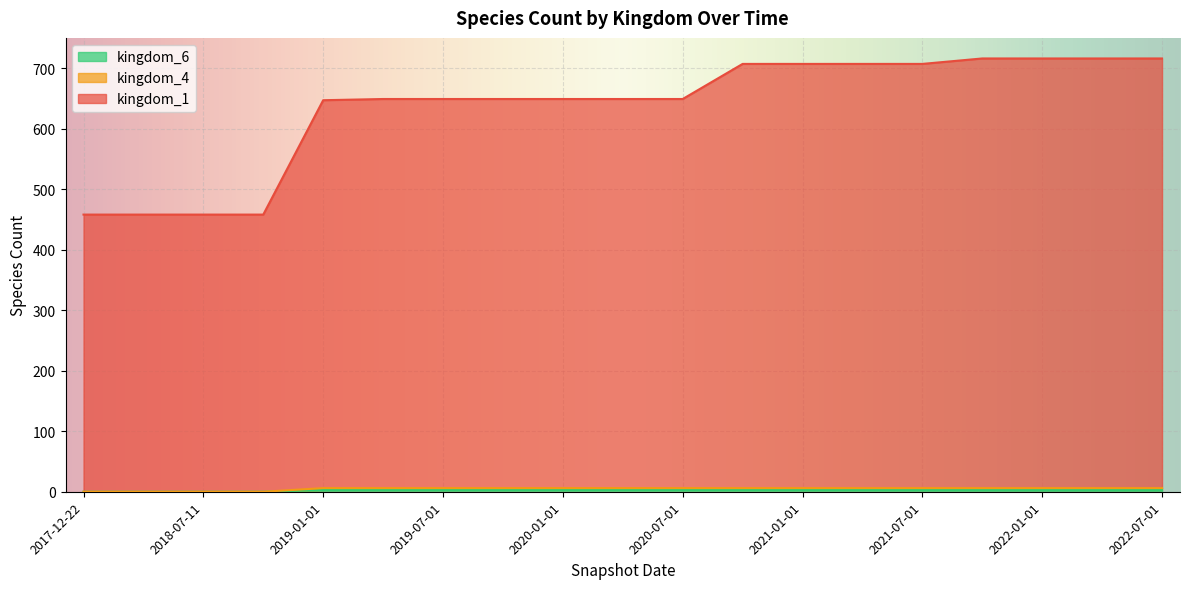

How many data points in kingdom_4 are less than 3?

4